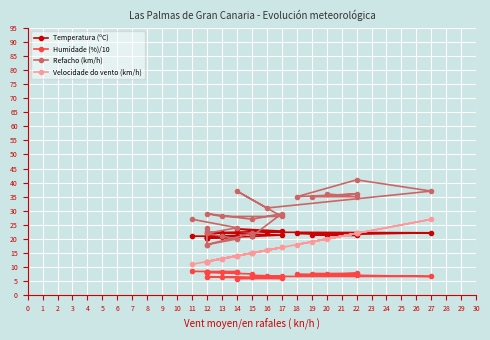

What is the lowest value of the Refacho (km/h) series?

18.0